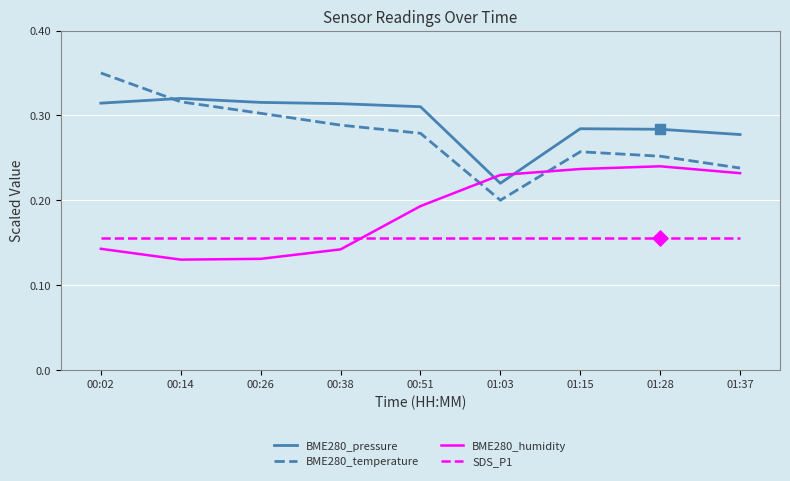

Which series has the largest range (max minus min)?

BME280_temperature